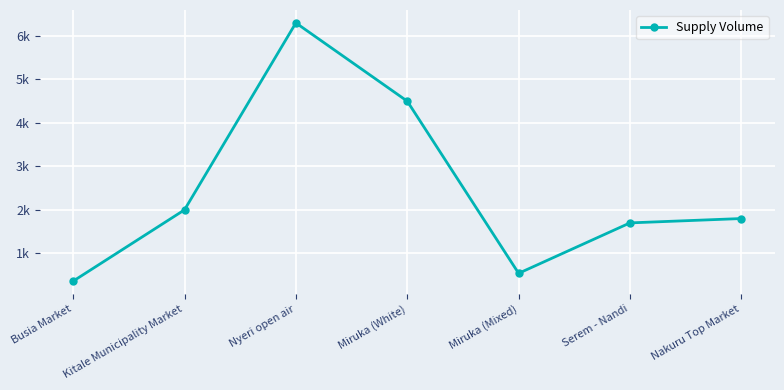

Does the chart have visible grid lines?

Yes